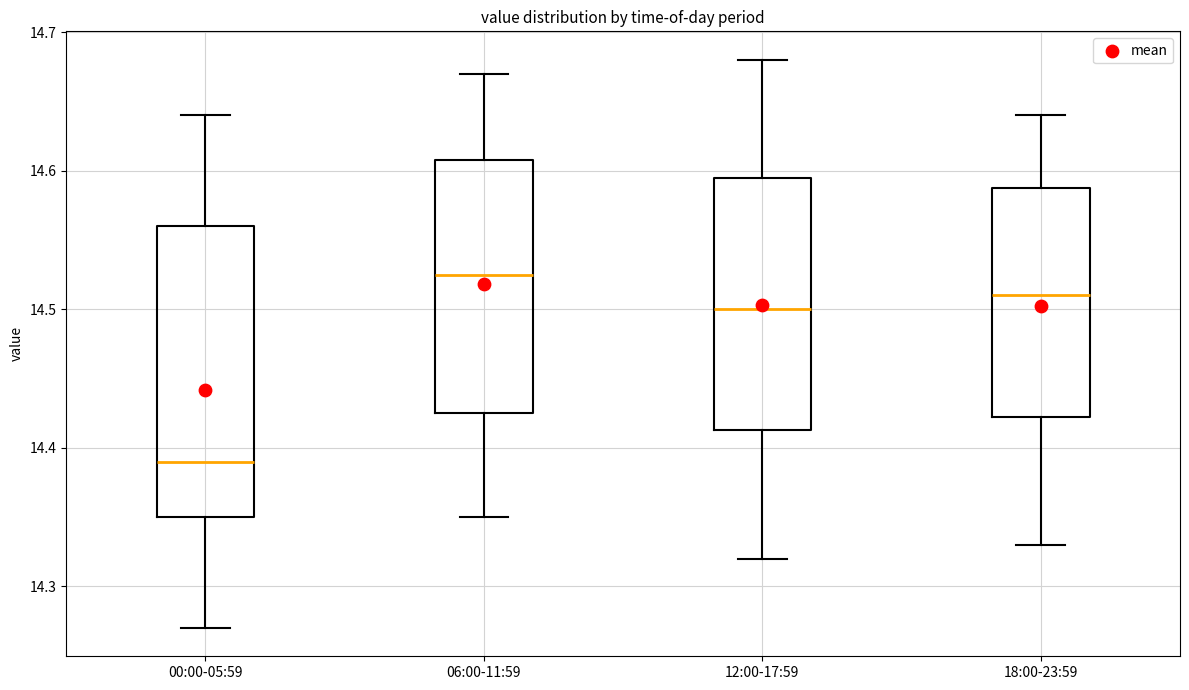

Where is the lower edge of the box for 18:00-23:59 on the y-axis? The values are not printed on the chart, so give them approximately, as read against the axis.

14.42